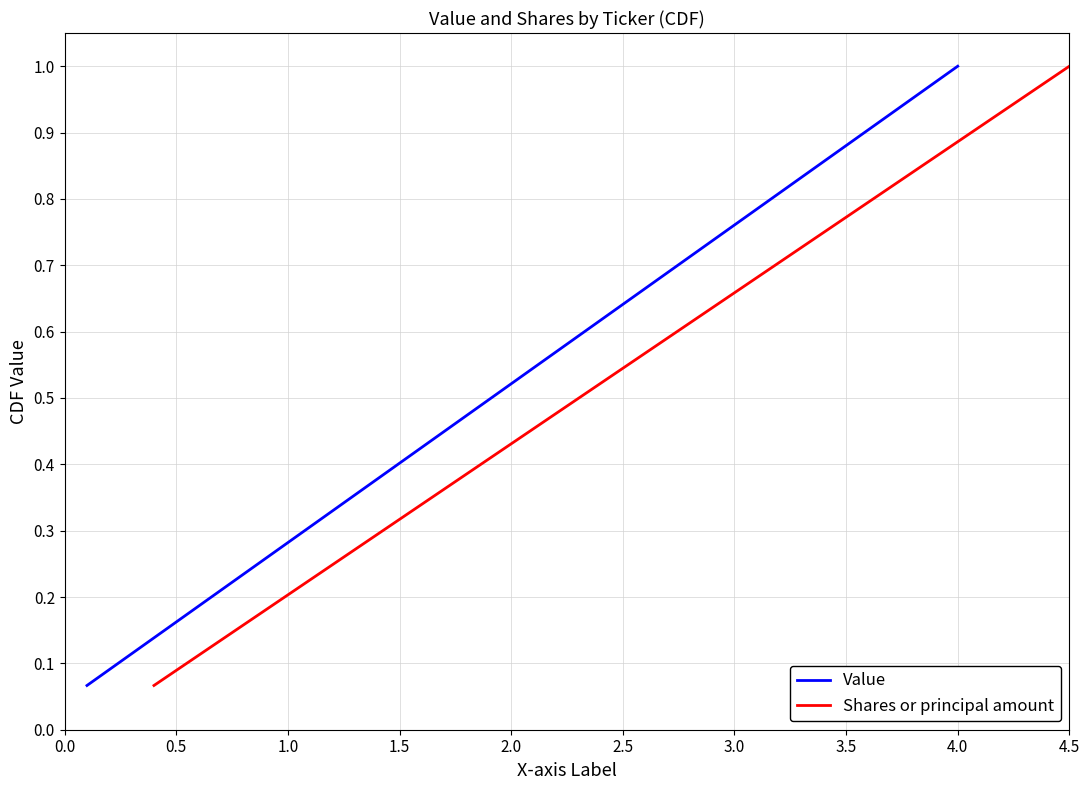

Is it true that Shares or principal amount equals 0.1 at 1.0?

False